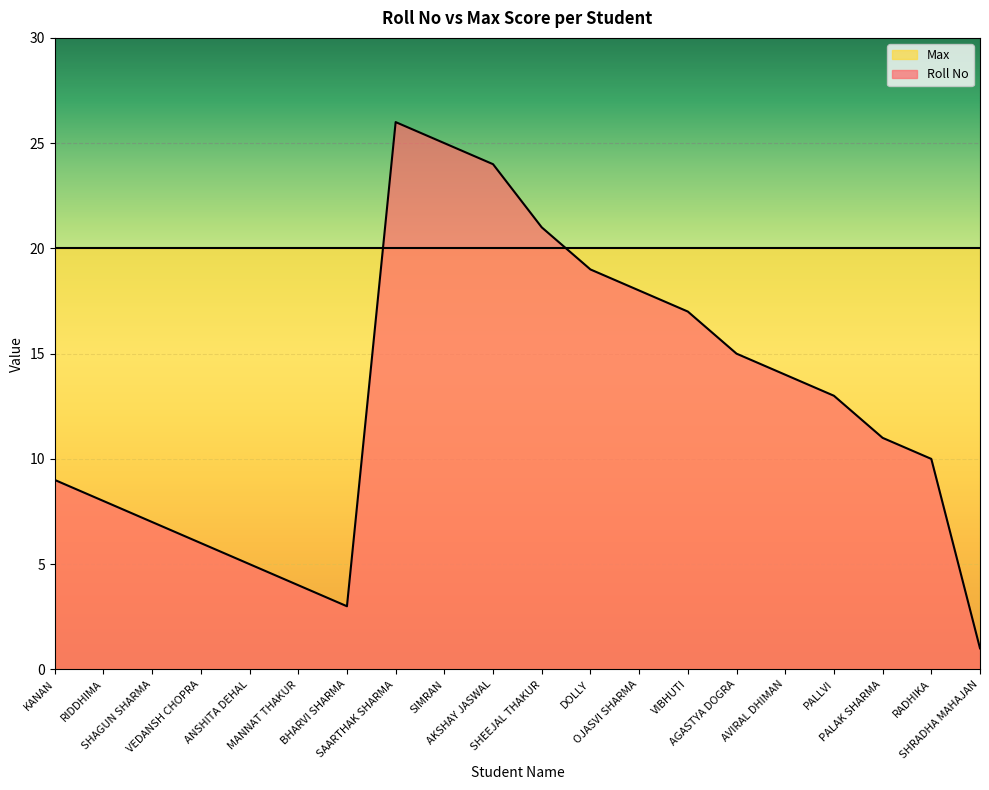

Where is the data nearest to the value 13?

PALLVI